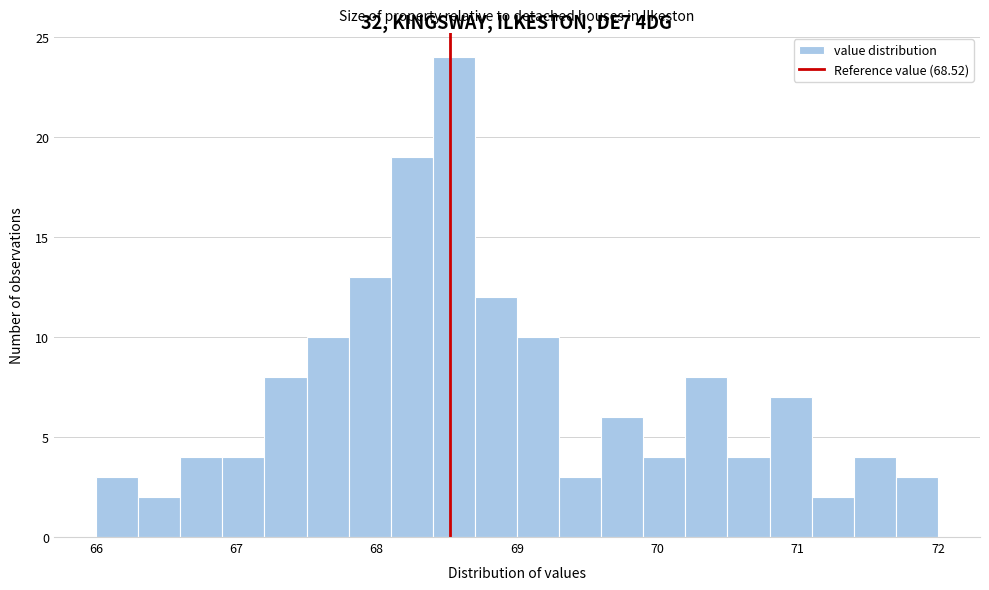

Around what value on the x-axis is the tallest bar? Give the approximate position of its centre, as read against the axis.

68.6